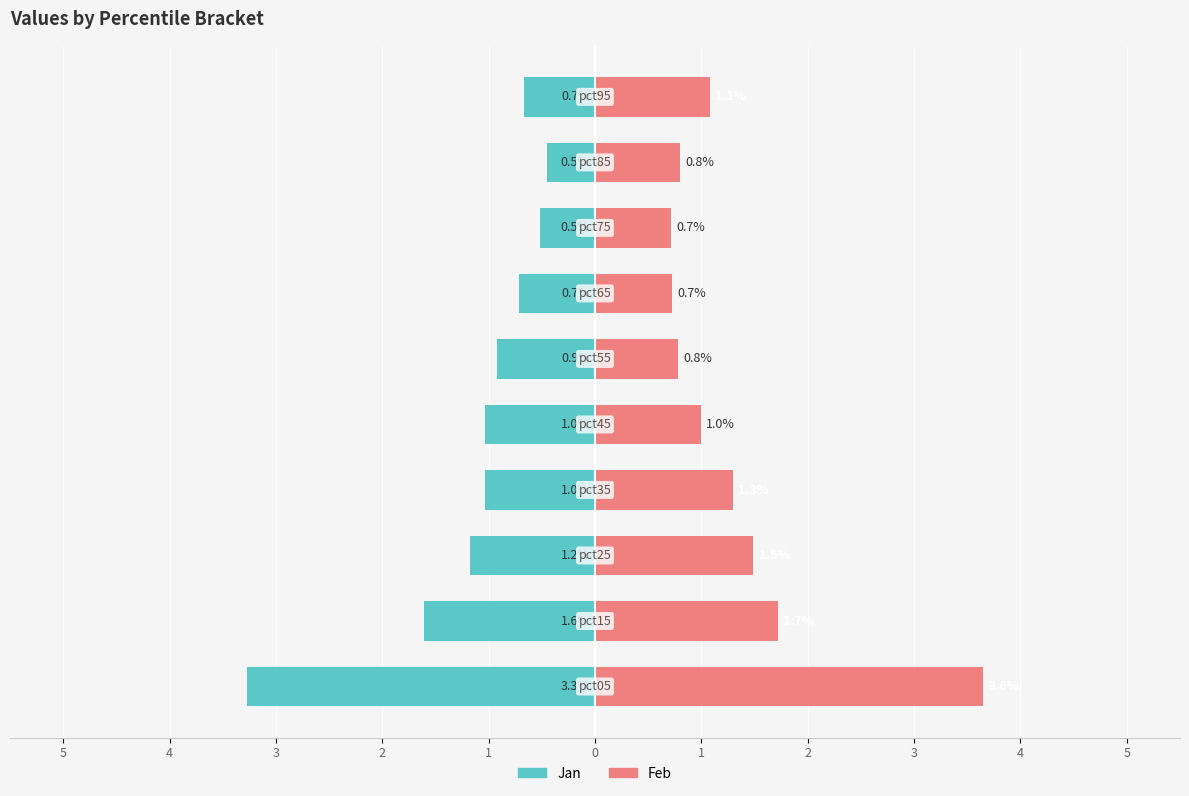

At how many categories does at least one series exceed 3?

1